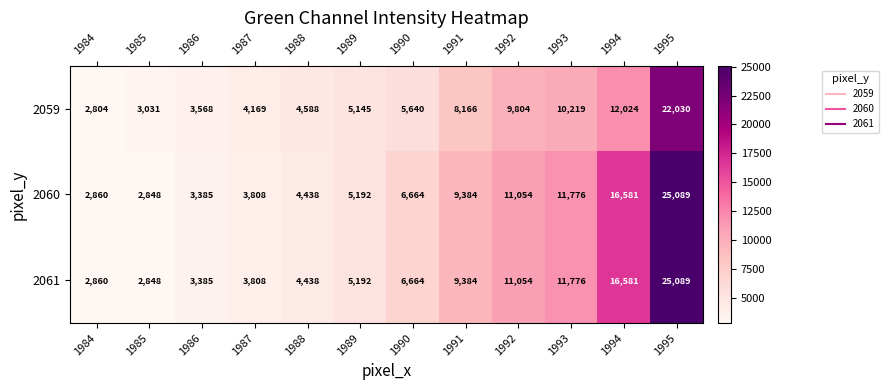

What is the difference between the maximum and minimum values in the 2060 series?

22241